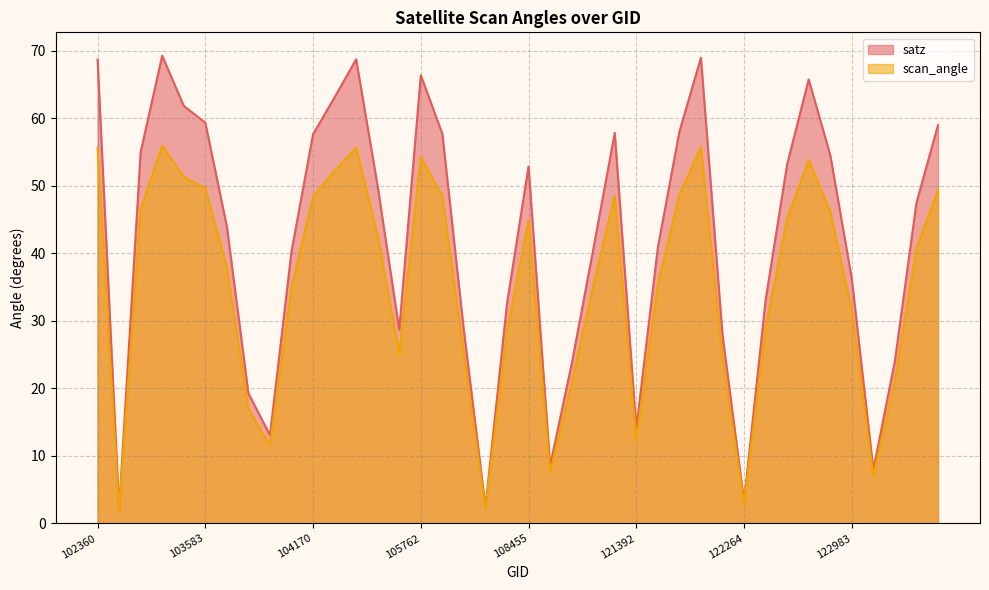

Which has a higher value, 104295 or 109157?

104295